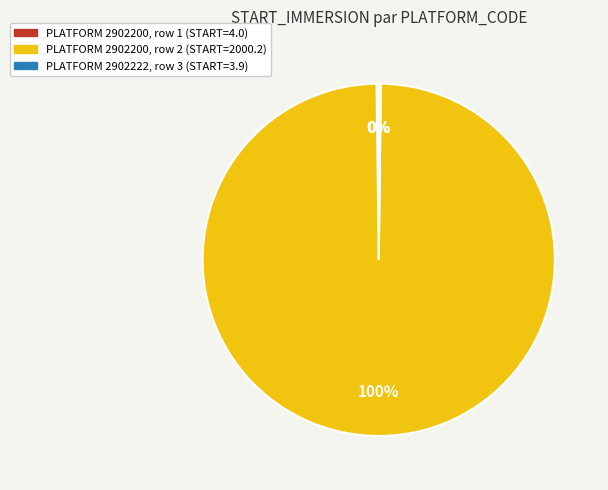

Which category has the biggest portion of the pie?

PLATFORM 2902200, row 2 (START=2000.2)